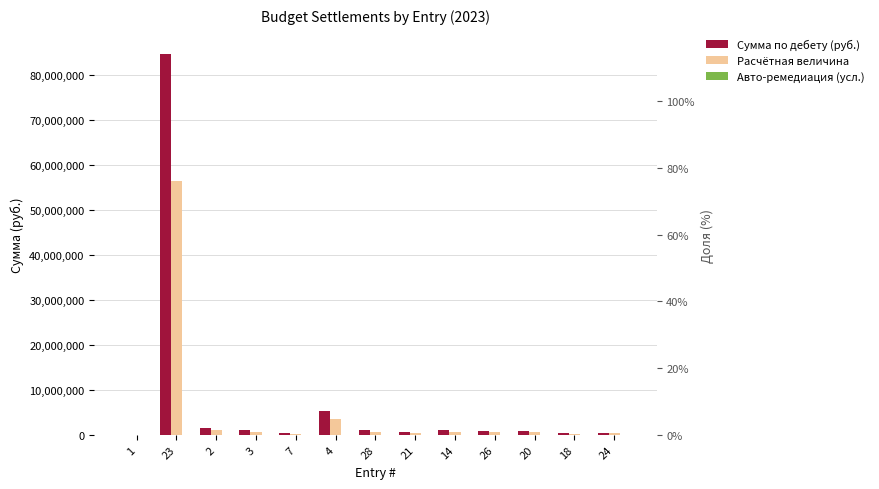

True or false: Расчётная величина has a value of 178307.4 at 14.

False